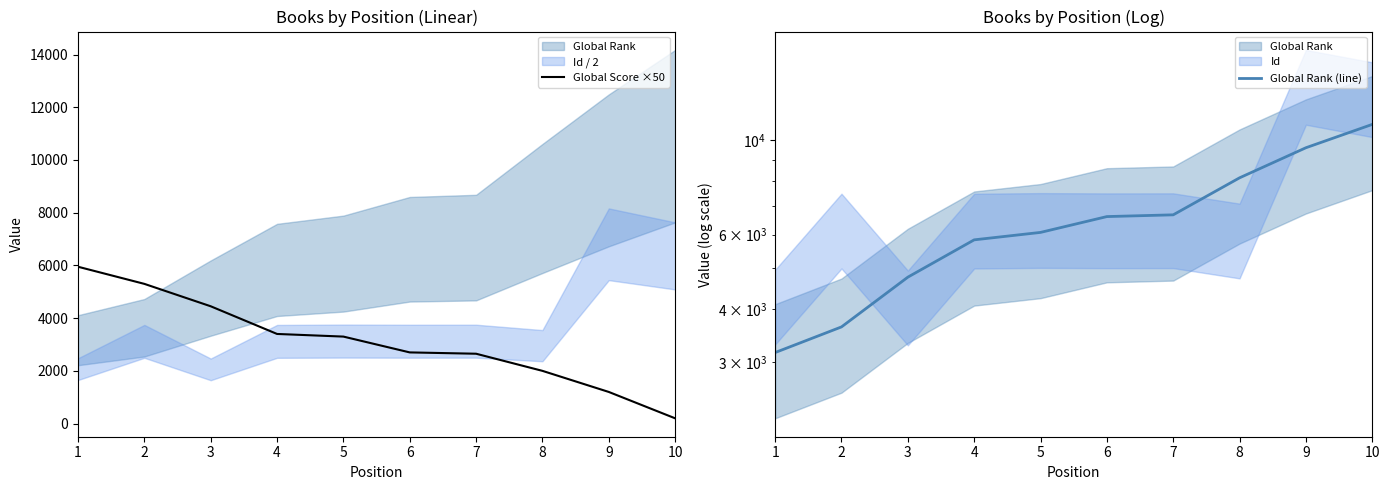

What is the total value across all series at 8?

10160